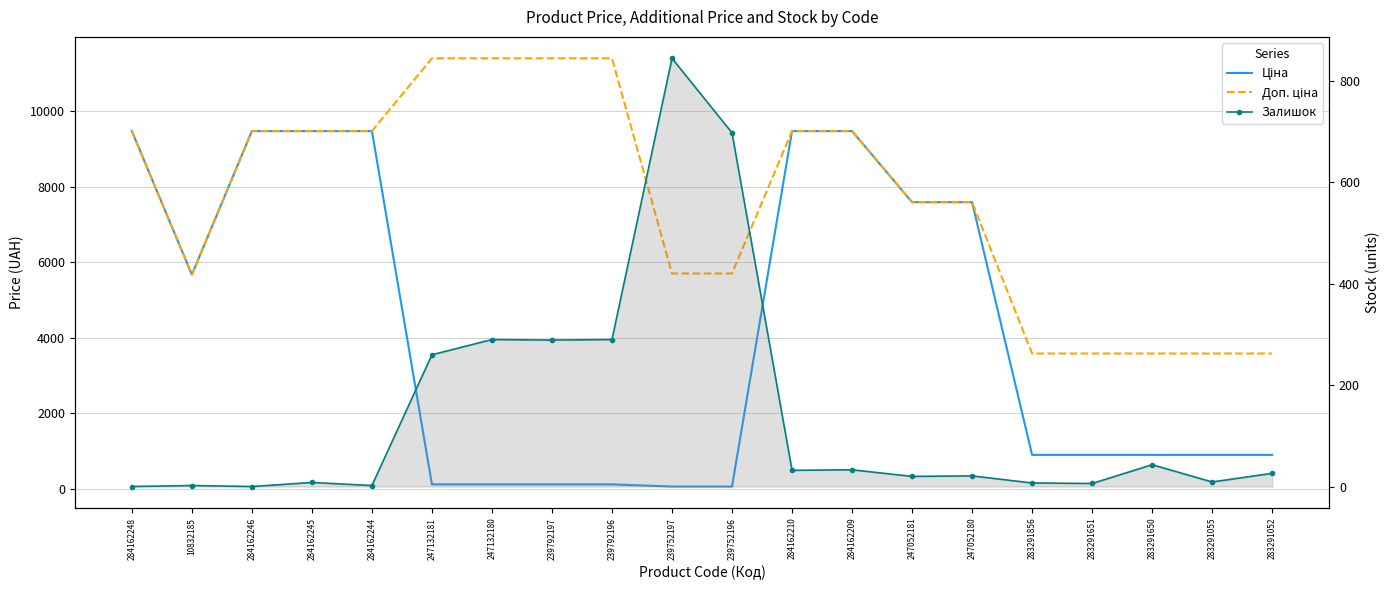

What are all the series names shown in the legend?

Ціна, Доп. ціна, Залишок